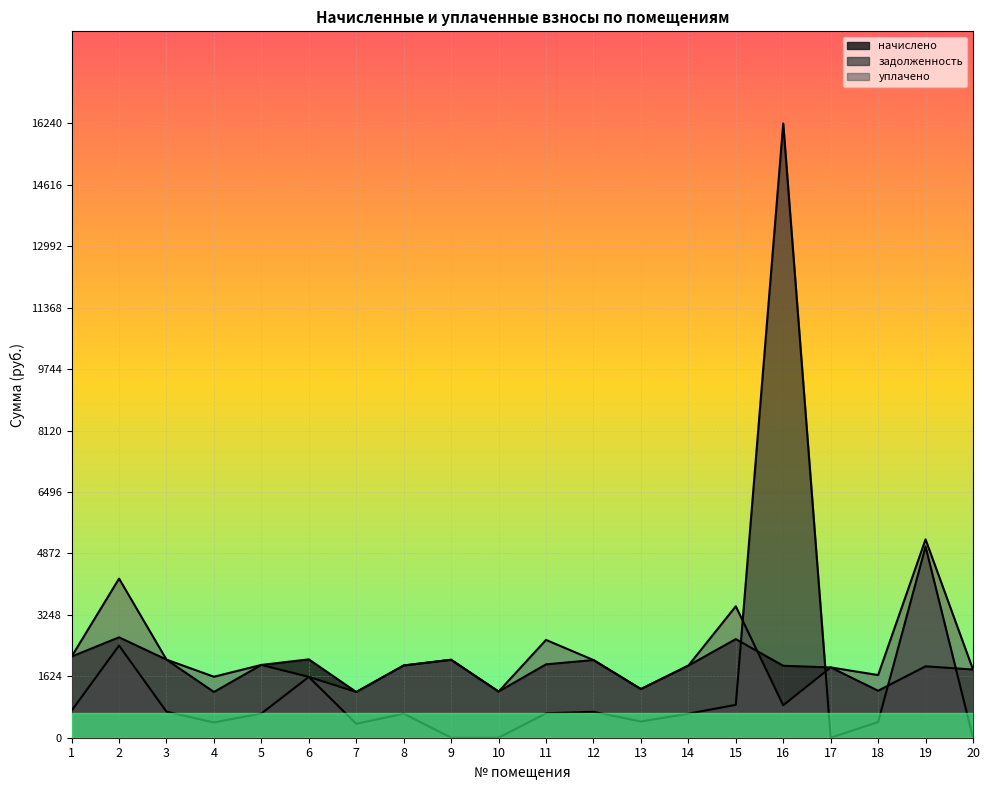

True or false: задолженность has a value of 414.2 at 18.

True